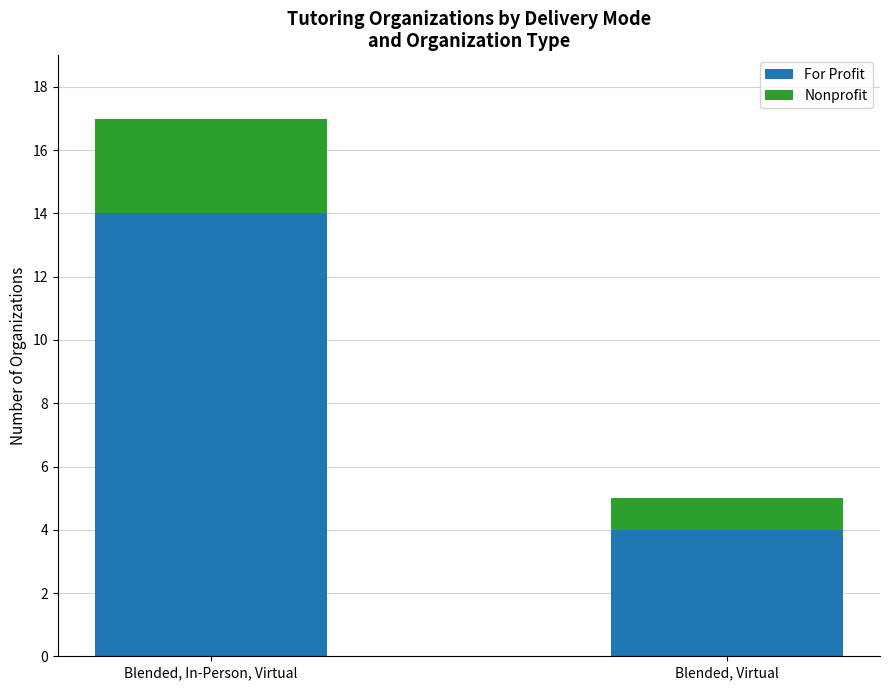

What is the highest value of the For Profit series?

14